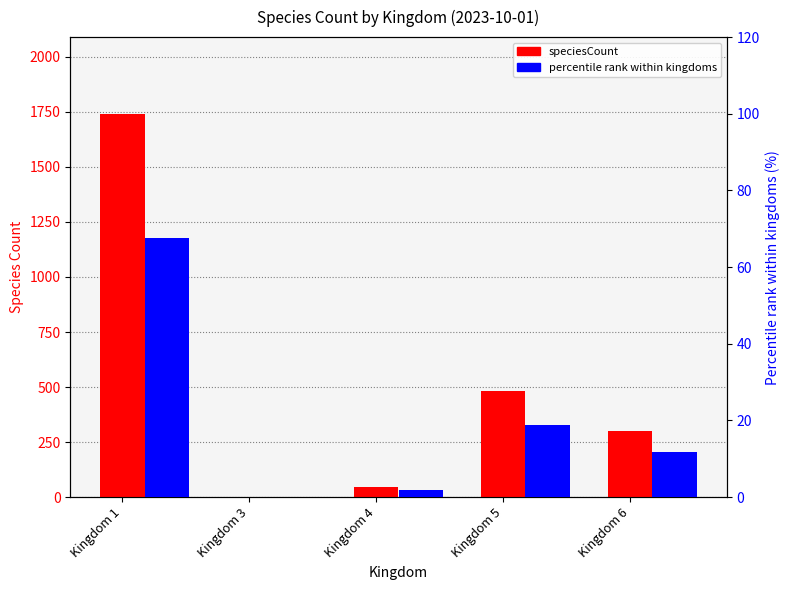

What is the difference between the maximum and minimum values in the speciesCount series?

1739.0